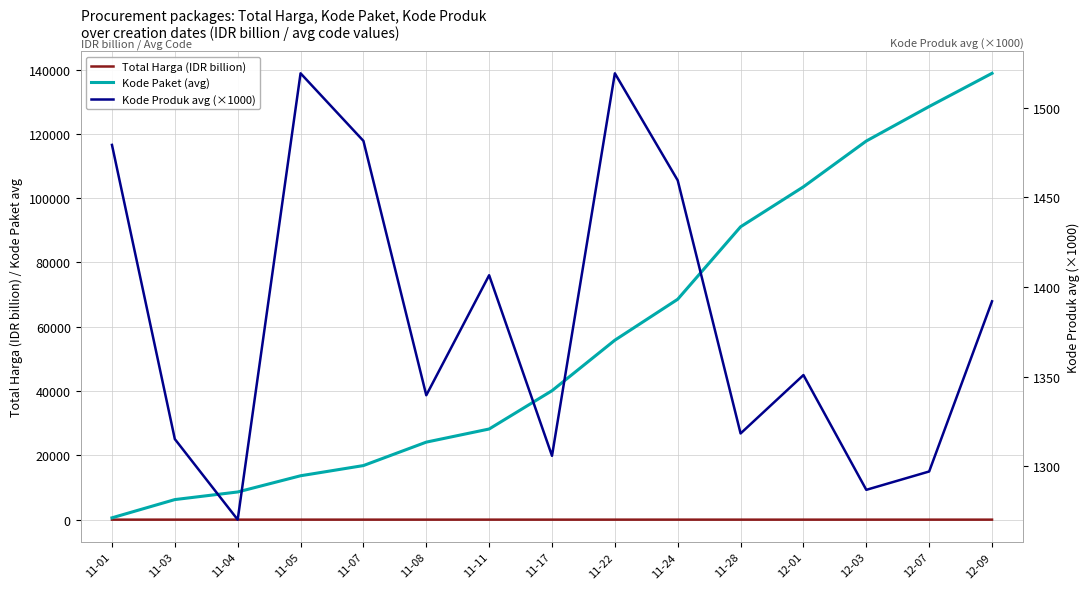

Is this an area chart (filled region under the line)?

No